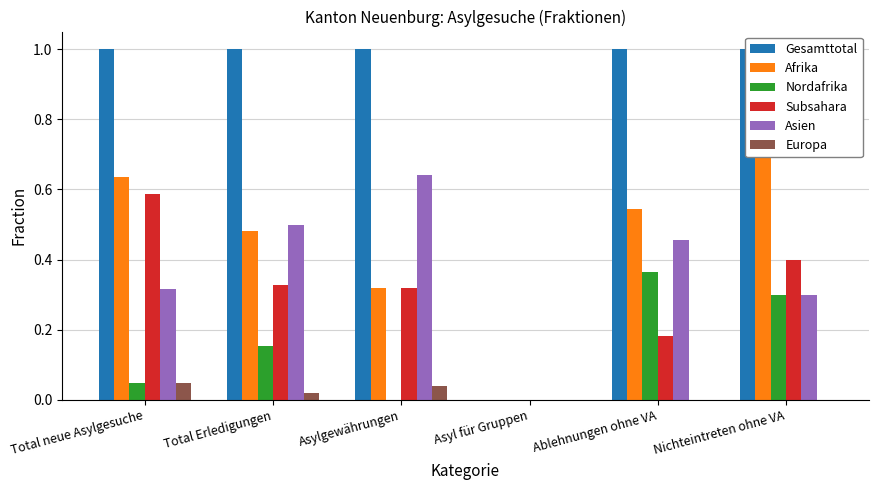

Is it true that Subsahara equals 0.1 at Asylgewährungen?

False